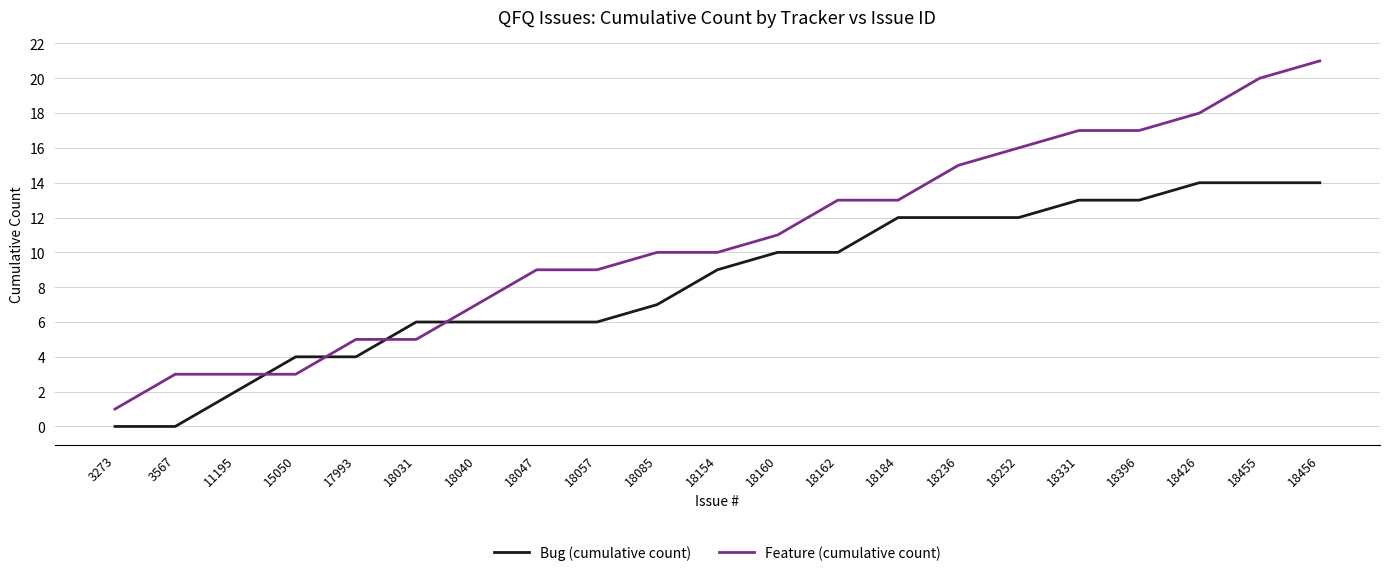

Between 3273 and 18057, which series saw the biggest shift?

Feature (cumulative count)